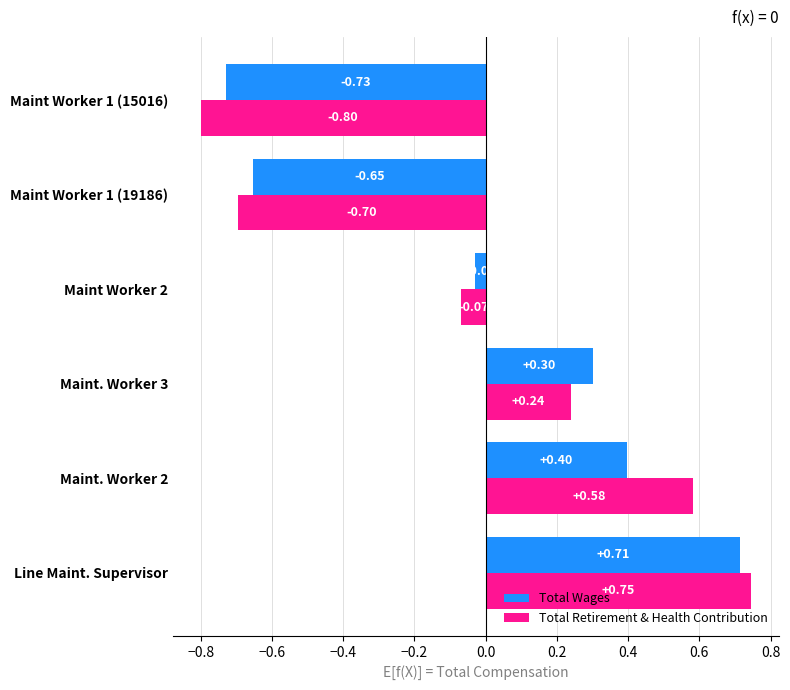

Where is Total Wages nearest to the value 0?

Maint Worker 2